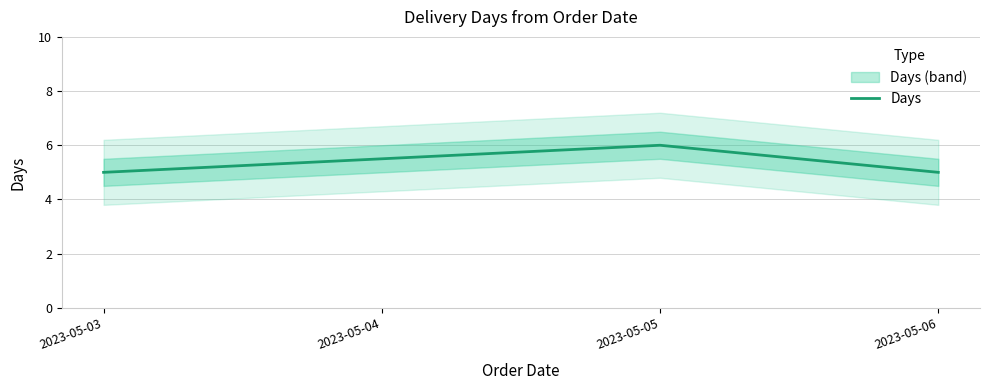

How many values are between 5 and 6?

3